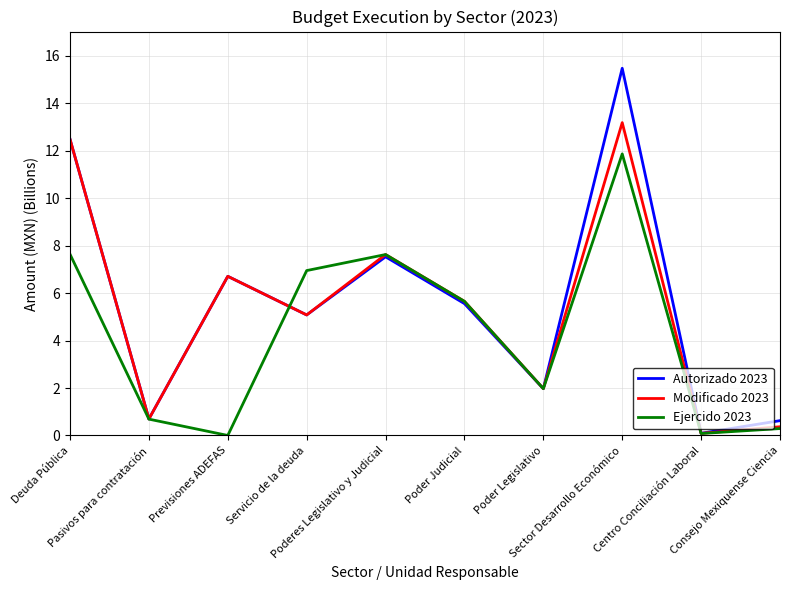

At how many categories does at least one series exceed 5?

6